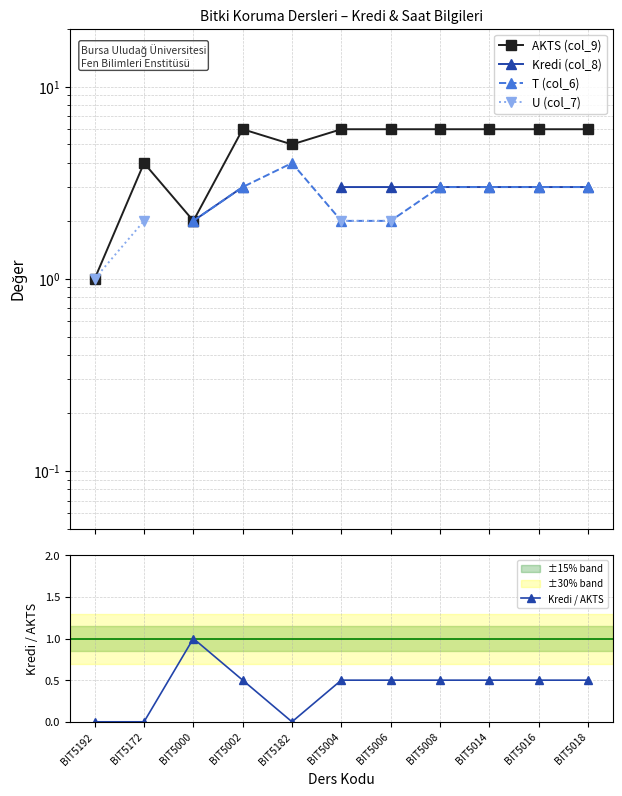

True or false: Kredi / AKTS and AKTS (col_9) intersect in this chart.

False